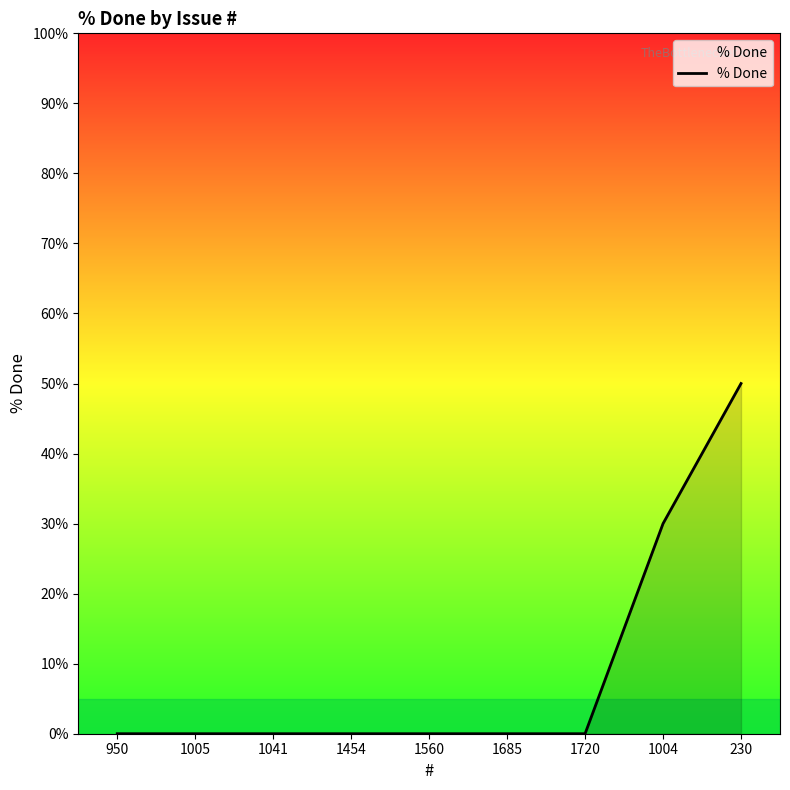

What position from the left is 1560?

5